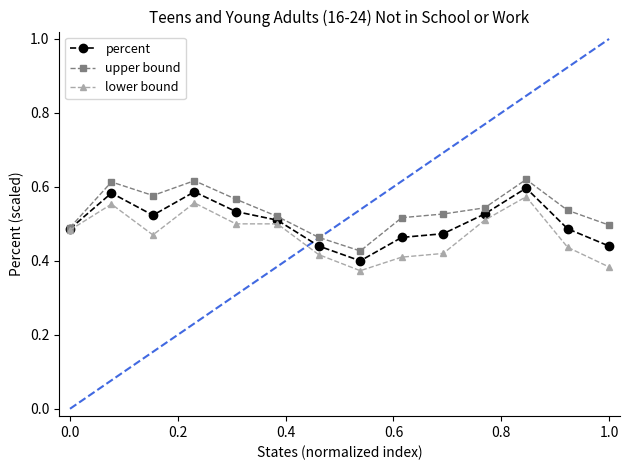

How many percent values are between 0 and 1?

14